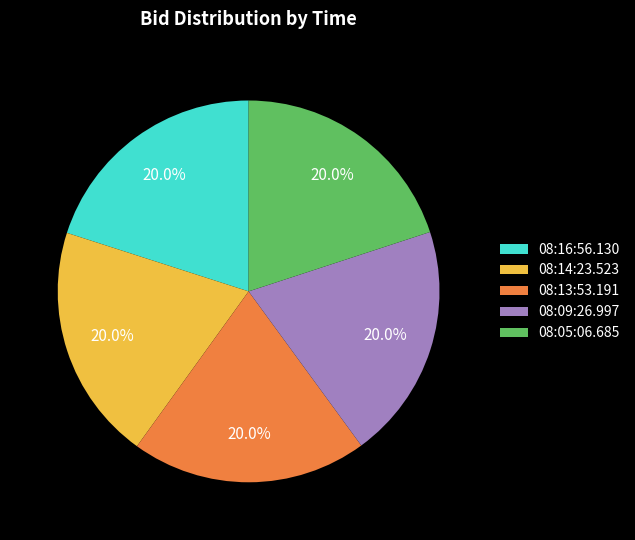

Do 08:16:56.130 and 08:13:53.191 together represent more than half of the pie?

No